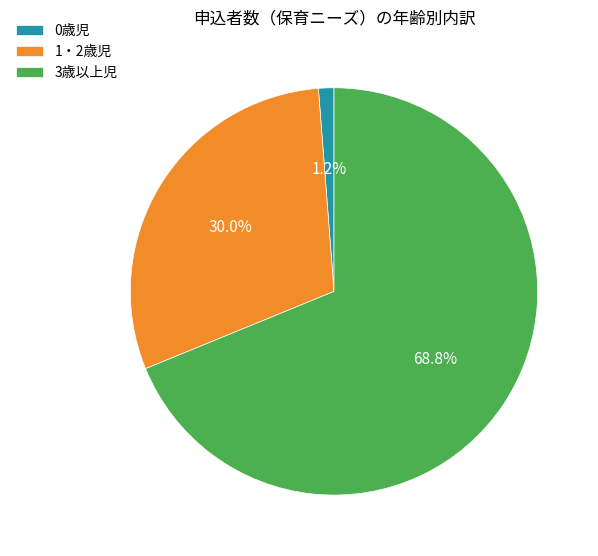

To the nearest percent, what portion does 3歳以上児 represent?

69%